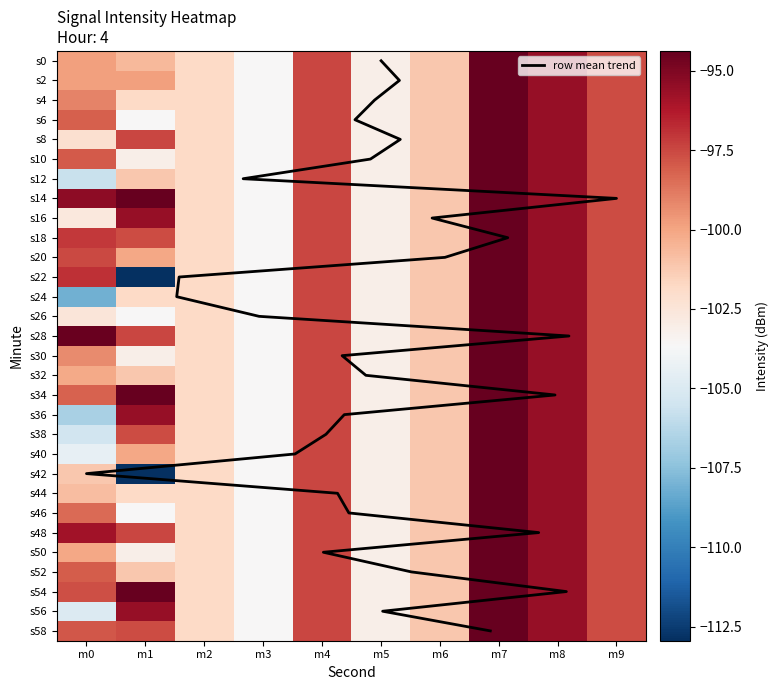

What is the total value across all series at m5?

-3093.3